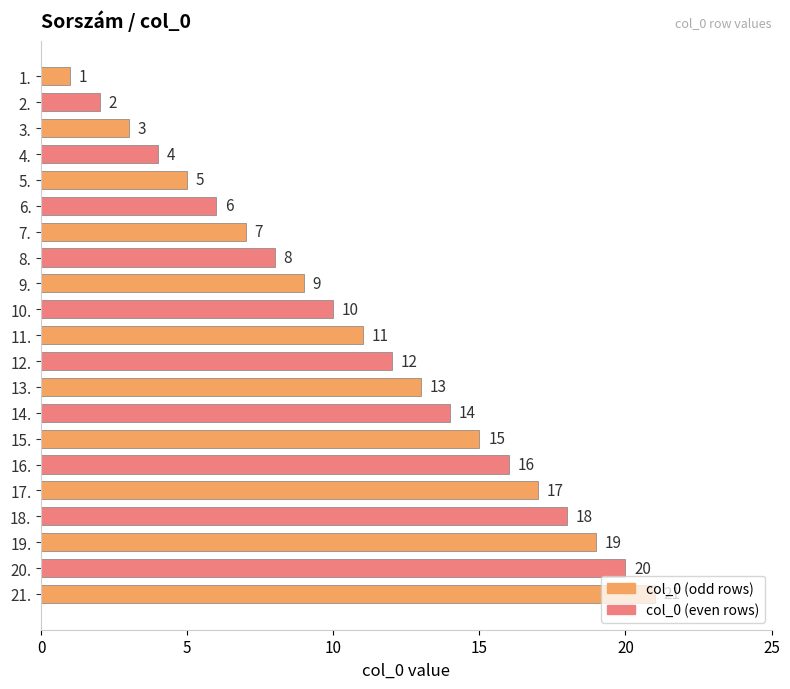

What is the greatest value displayed?

21